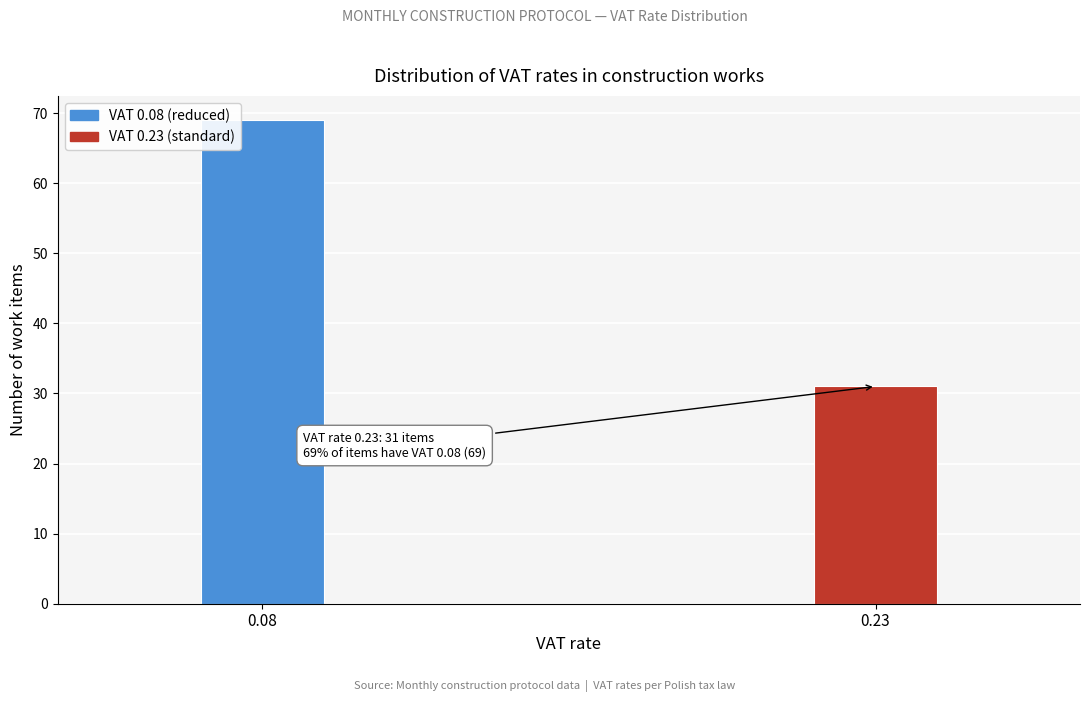

Reading left to right, transcribe all the data shown in this chart.

0.08=69	0.23=31